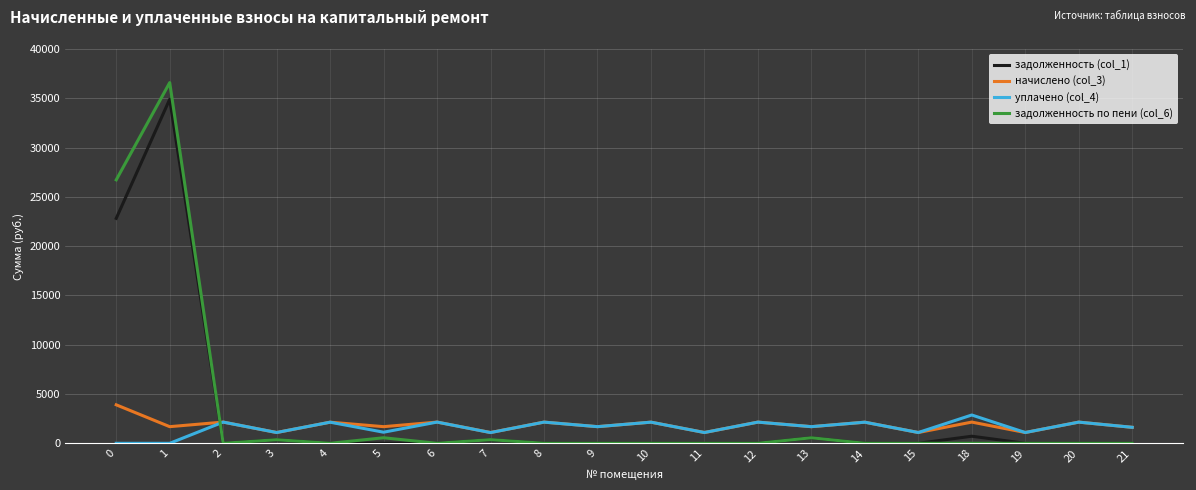

True or false: начислено (col_3) and задолженность по пени (col_6) intersect in this chart.

True